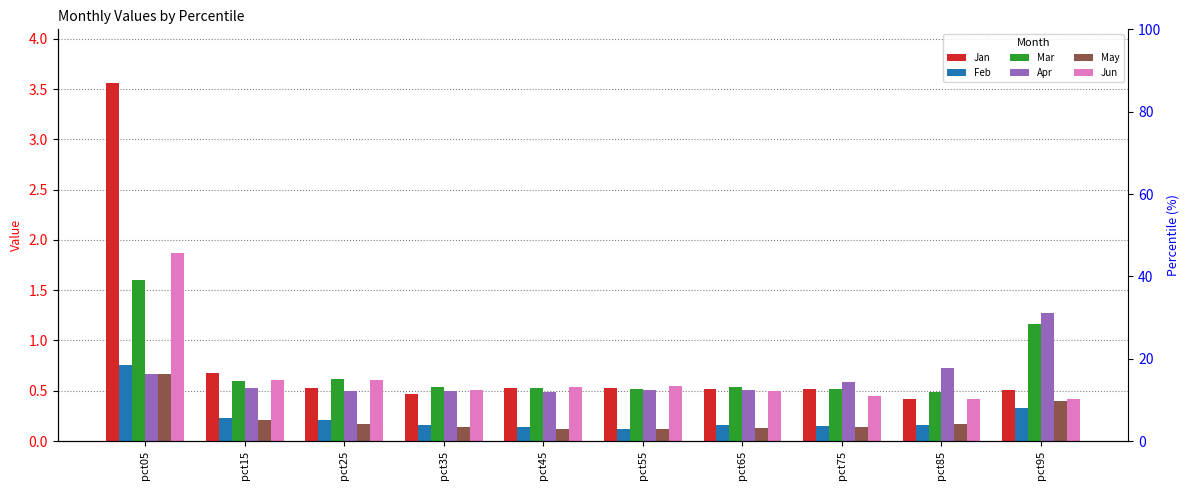

At pct05, list the series in order from largest to smallest.

Jan, Jun, Mar, Feb, Apr, May